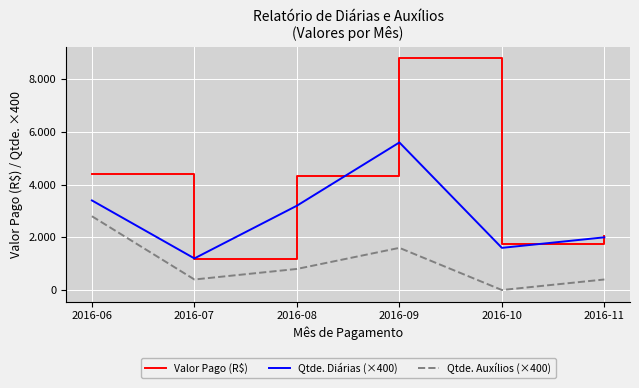

Between 2016-09 and 2016-08, which is larger?

2016-09